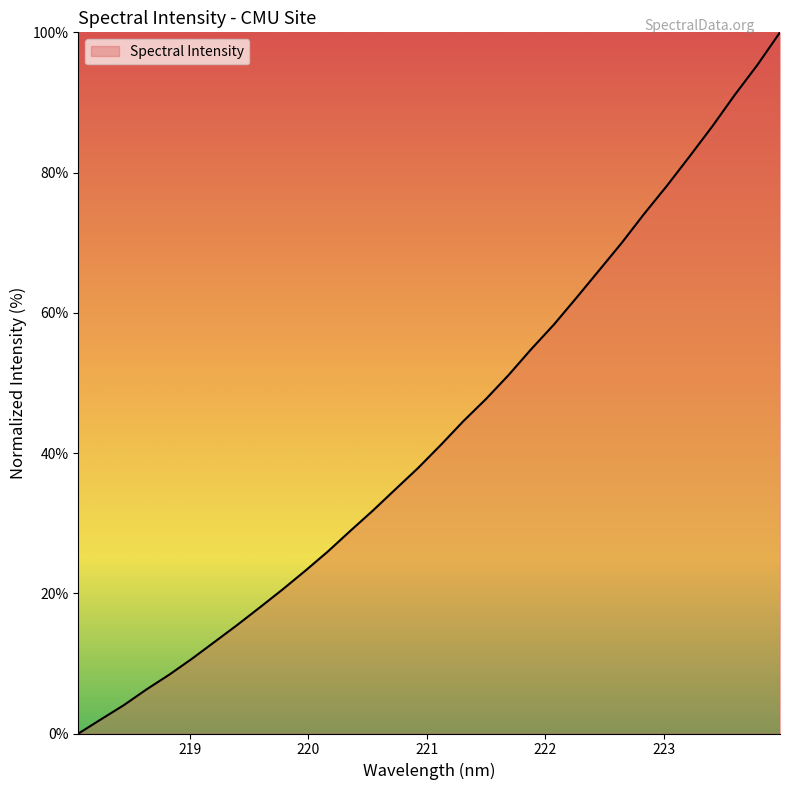

What is the maximum value shown in the chart?

100.0